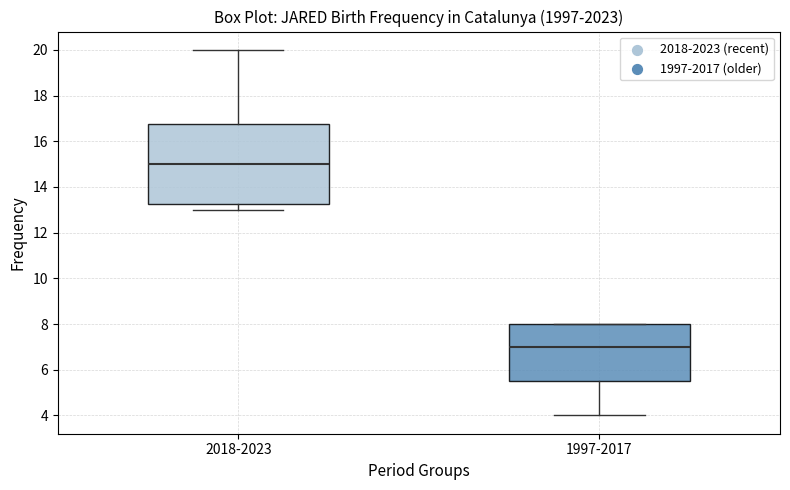

Reading left to right, read every box against the y-axis: the position of its median line, the range the box covers, and the ends of its whiskers. The values are not printed on the chart, so give them approximately, as read against the axis.

2018-2023: median 15.0, box 13.2 to 16.8, whiskers 13.0 to 20.0
1997-2017: median 7.0, box 5.6 to 8.0, whiskers 4.0 to 8.0